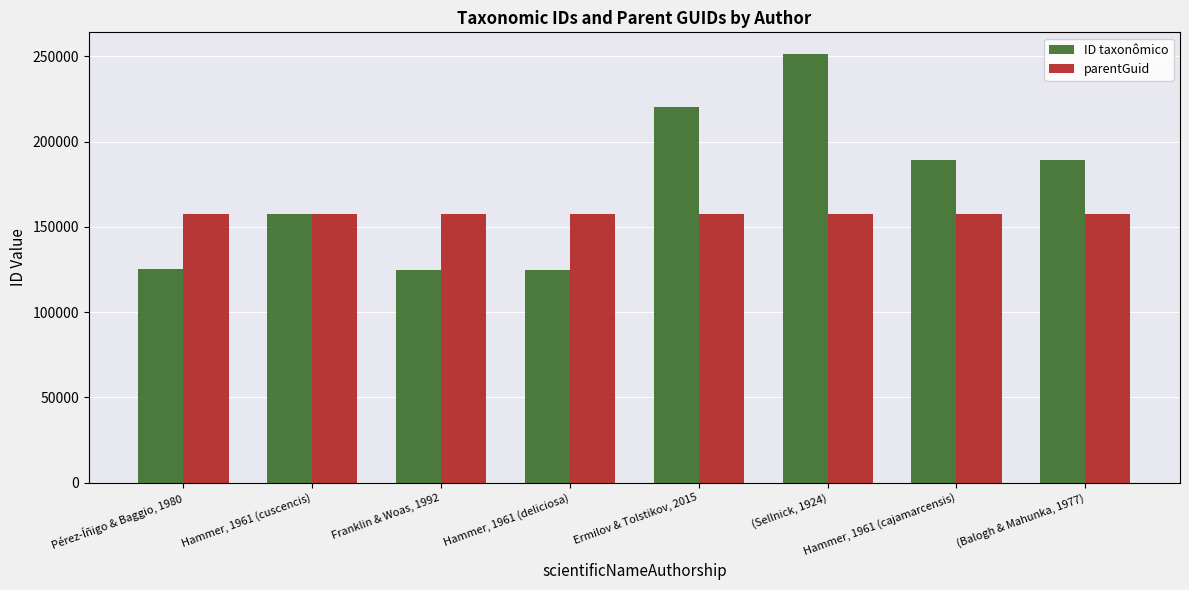

Rank the series by their average value, from highest to lowest.

ID taxonômico, parentGuid